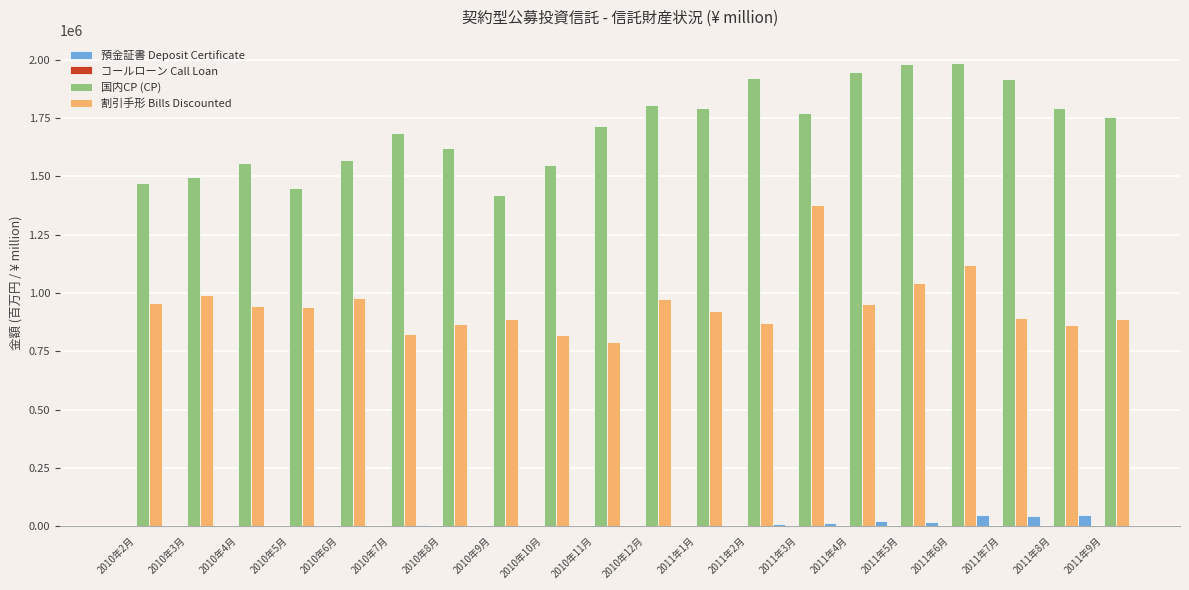

Where is 割引手形 Bills Discounted nearest to the value 1084982?

2011年6月